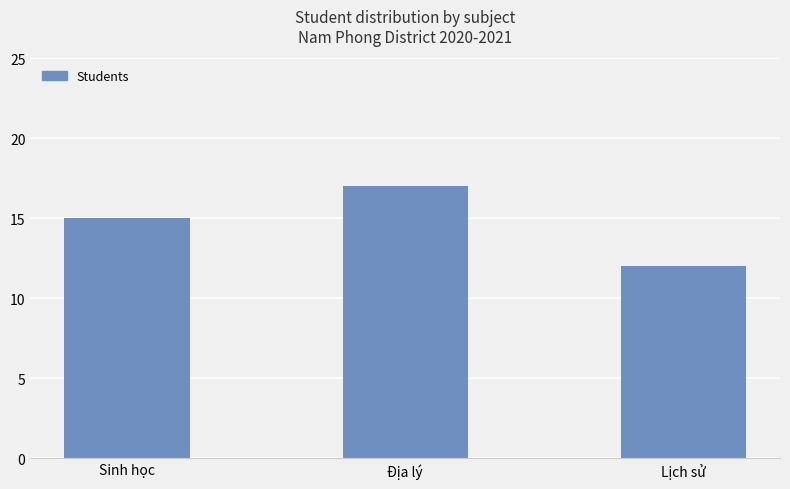

Which category has the highest value across all series?

Địa lý